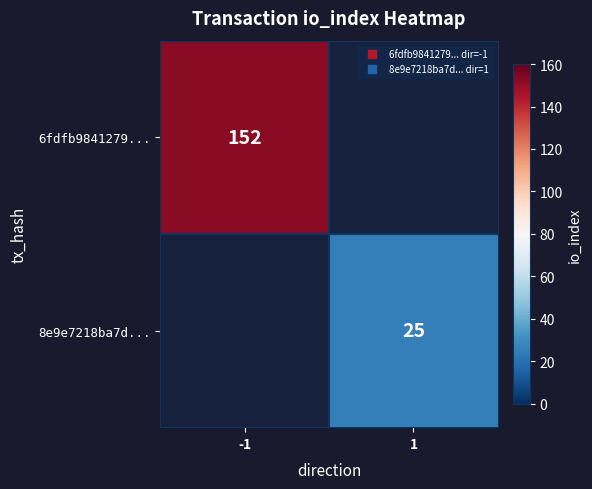

Which label corresponds to the smallest value in the chart?

1